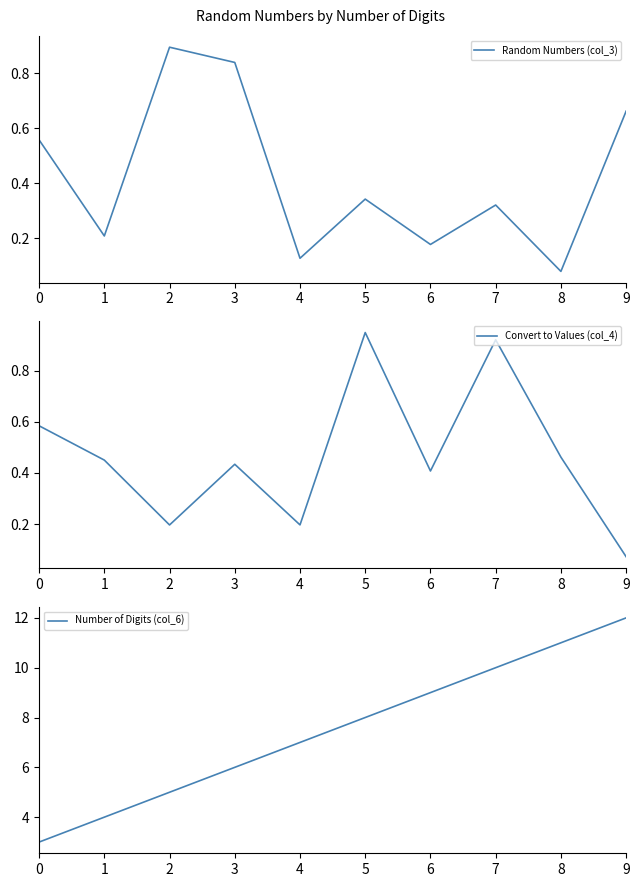

Which series has the largest range (max minus min)?

Number of Digits (col_6)